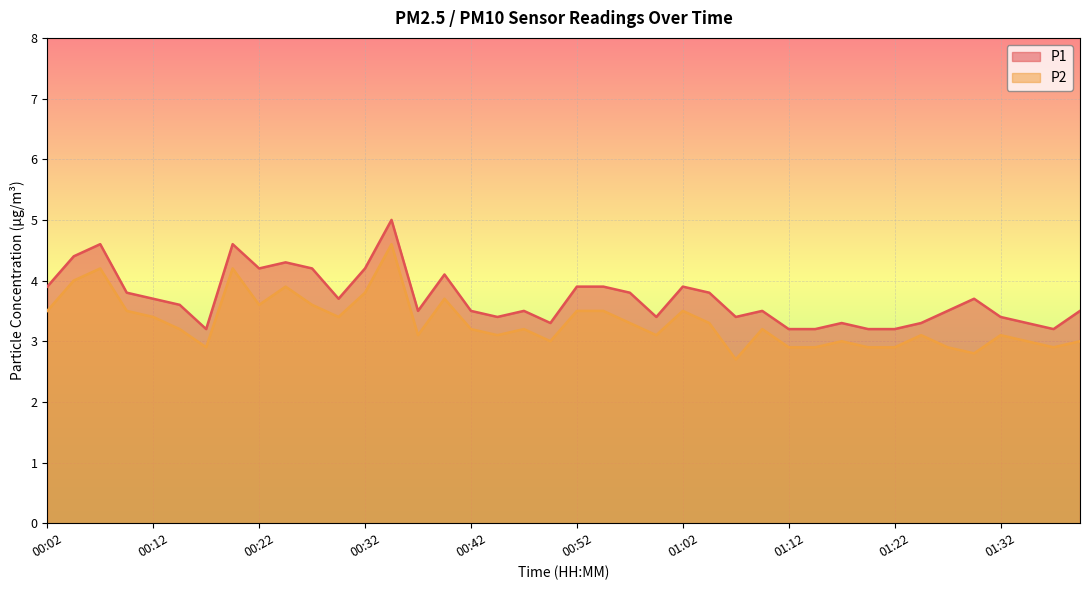

Where is the first local minimum for P2?

00:17